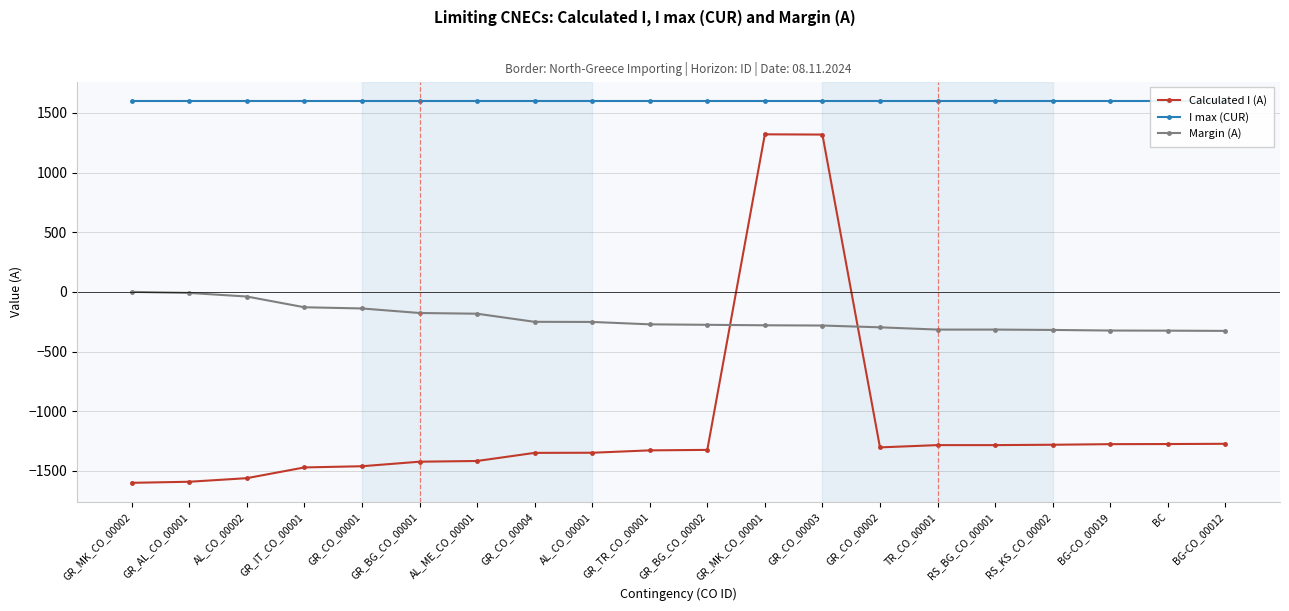

How many lines are shown in the chart?

3